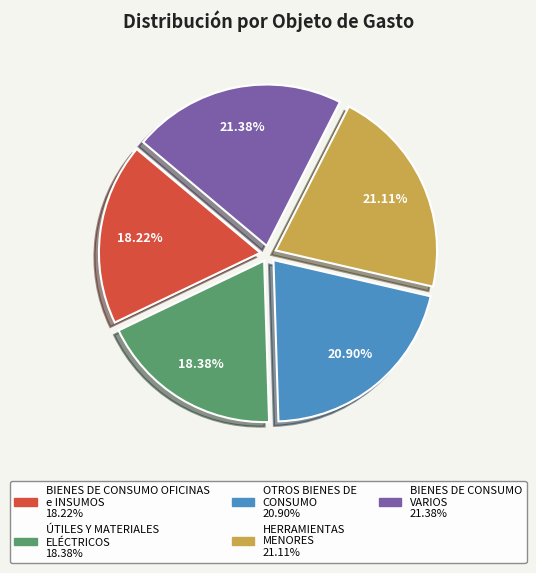

How many slices are in this pie chart?

5